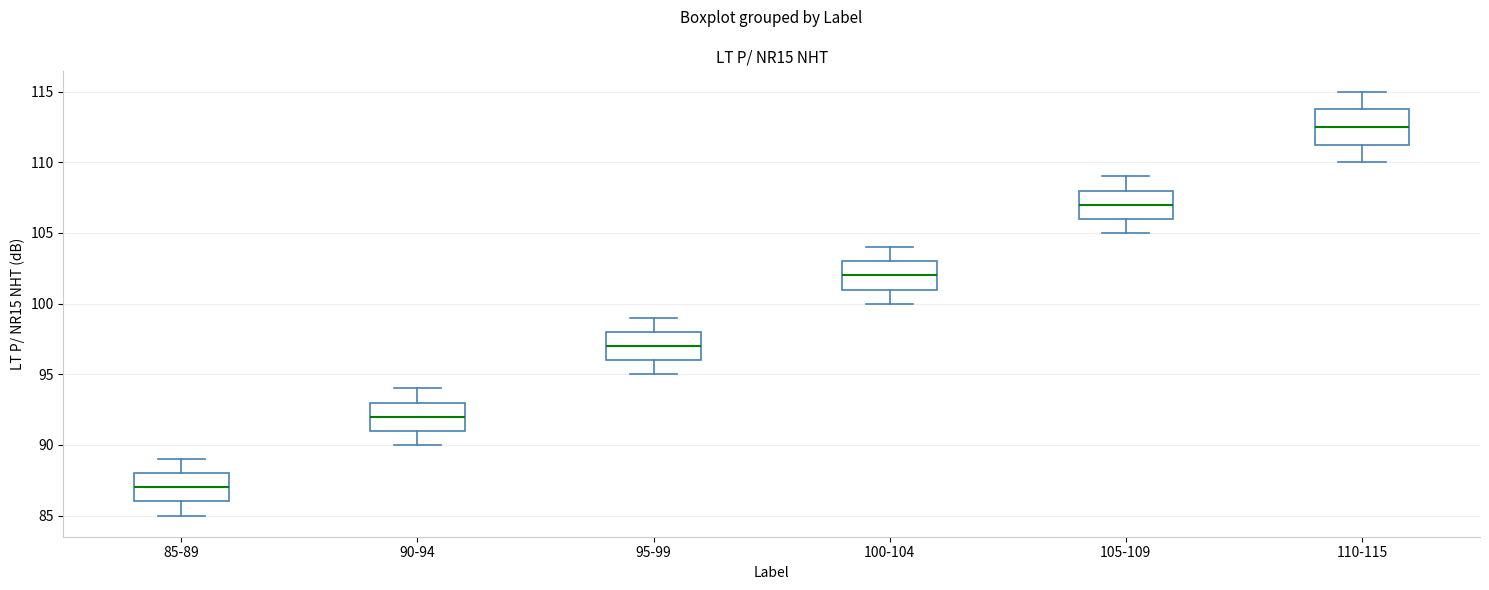

Which box's median line is the lowest?

85-89